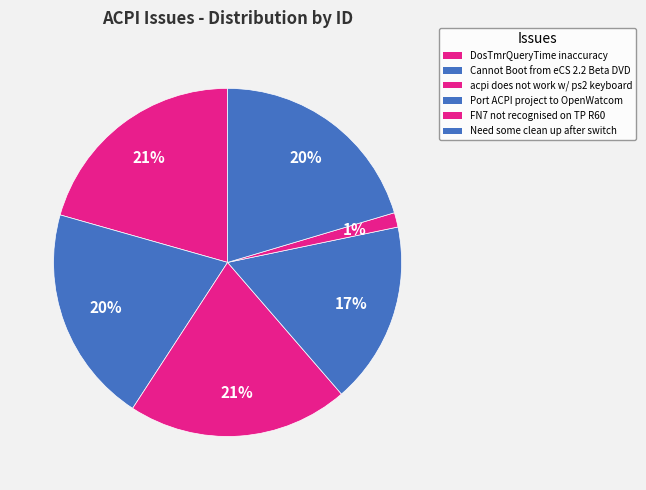

Is there any slice that represents more than half of the pie?

No